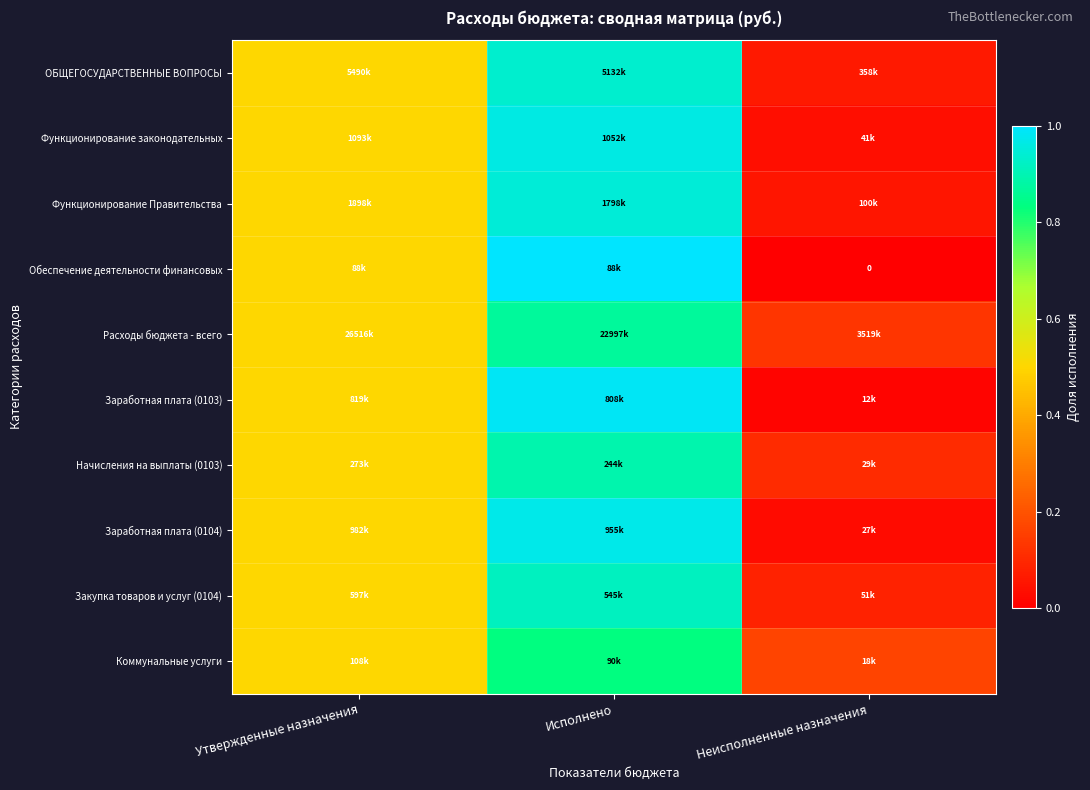

Which category has the highest value in the Начисления на выплаты (0103) series?

Исполнено